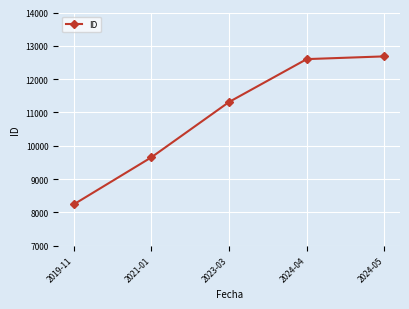

Does the chart have visible grid lines?

Yes